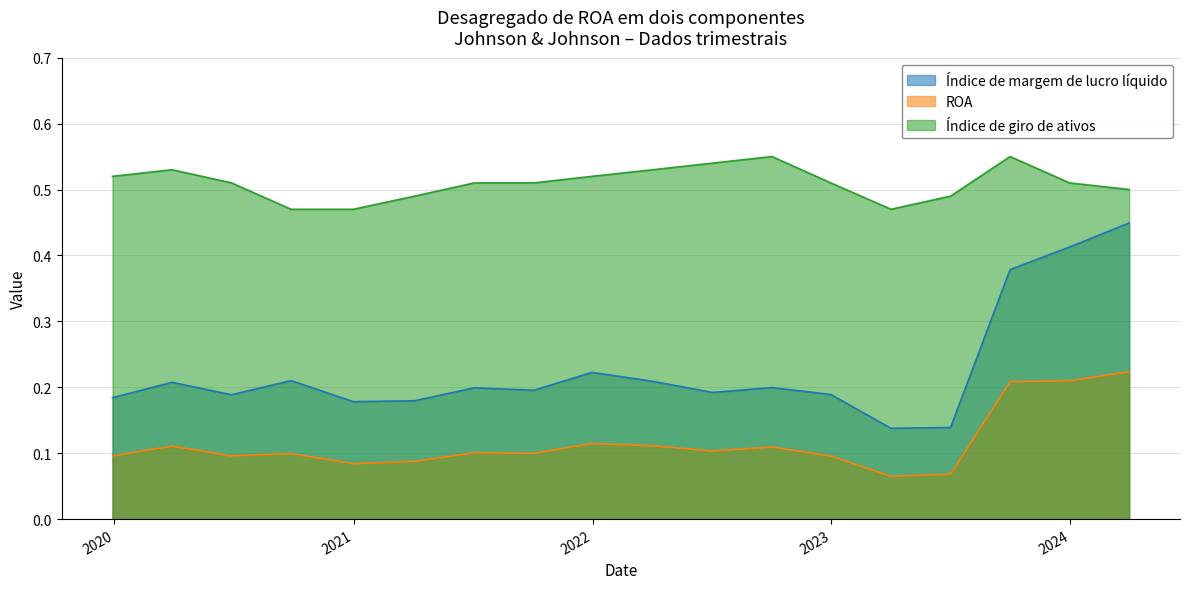

Is it true that Índice de giro de ativos equals 0.8 at 2020-03-29?

False